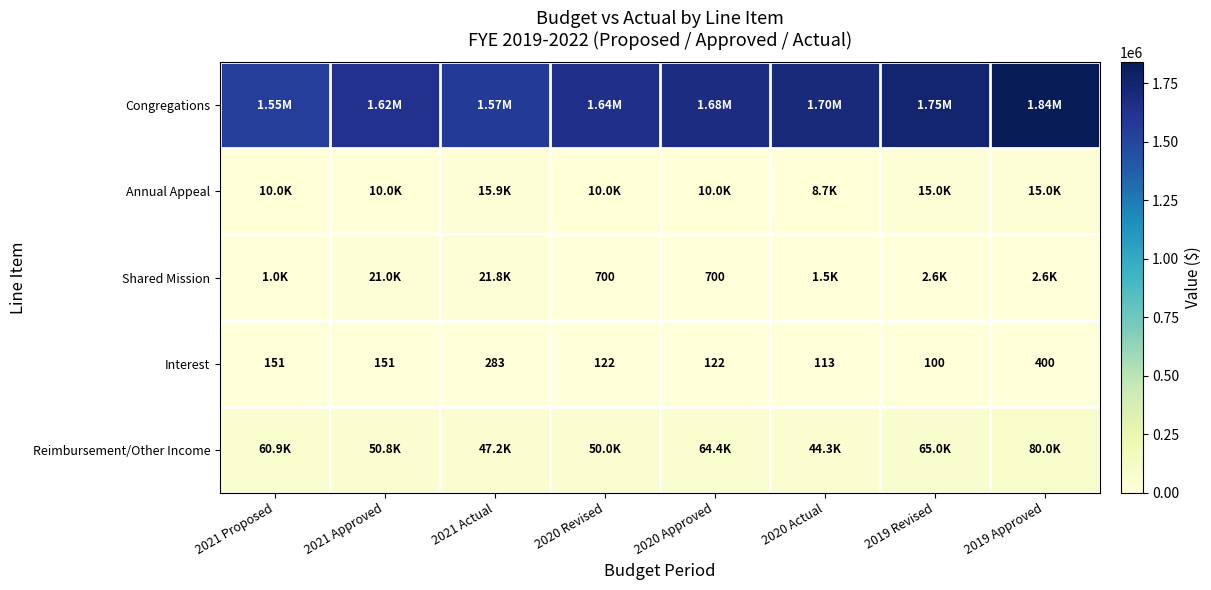

At how many categories does at least one series exceed 1218595?

8